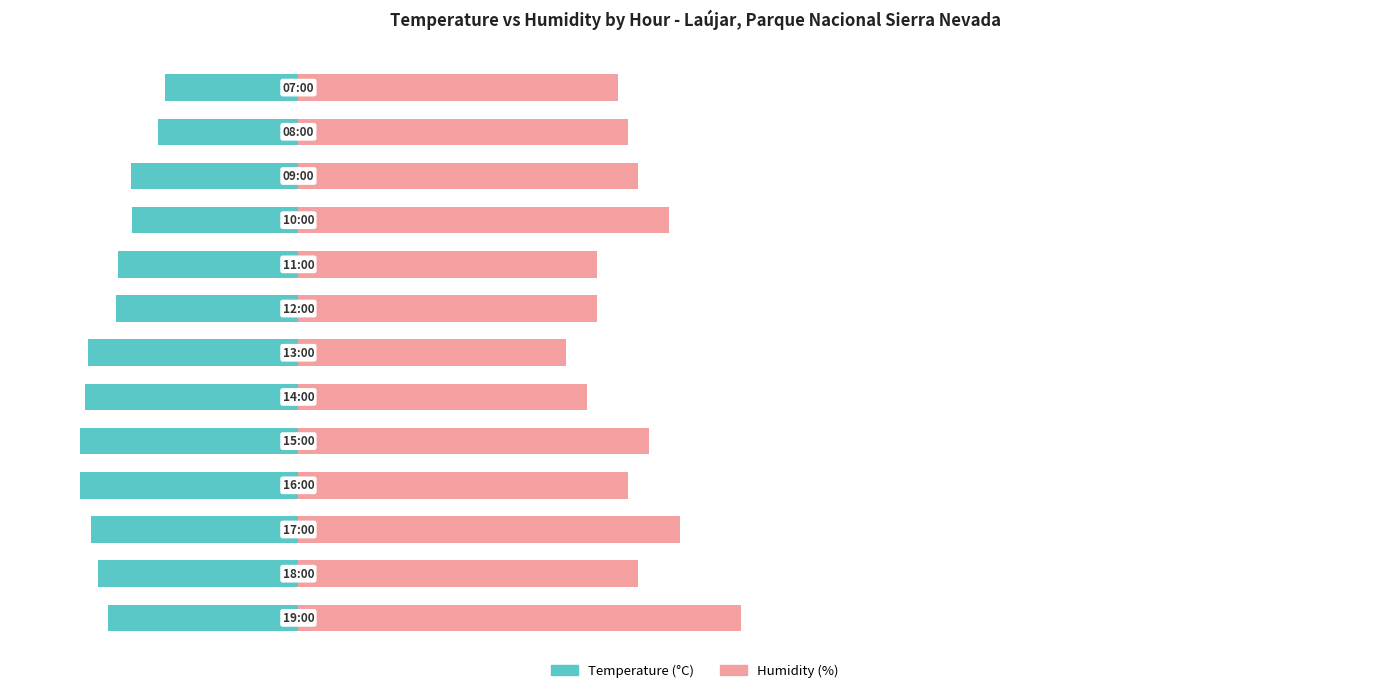

At 6, list the series in order from largest to smallest.

Humidity (%), Temperature (C)